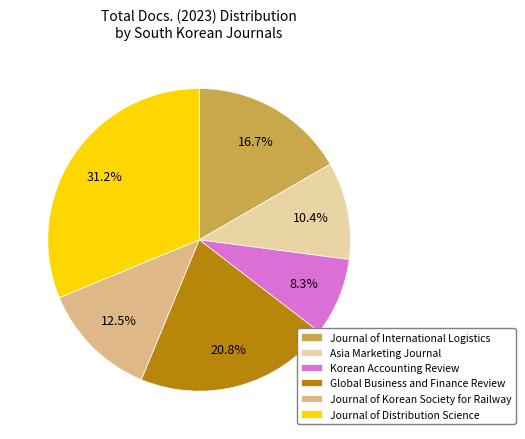

How many segments does this pie chart have?

6